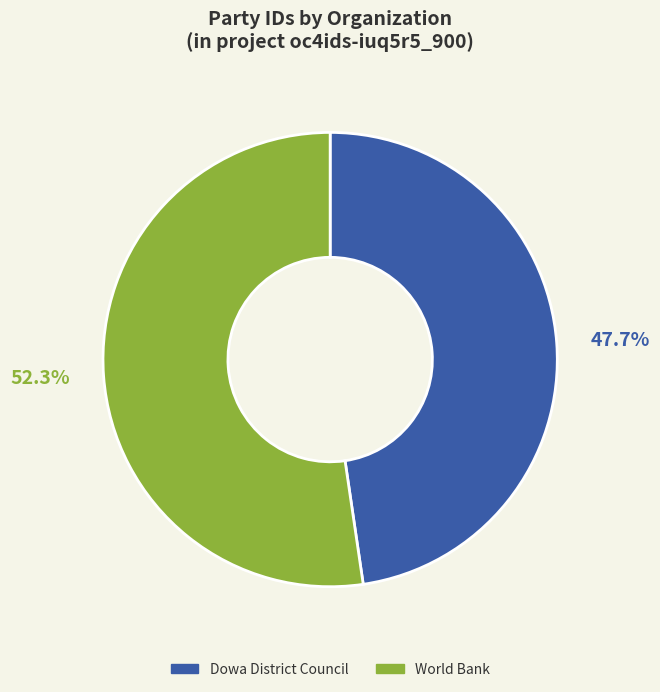

Which has a higher value, World Bank or Dowa District Council?

World Bank